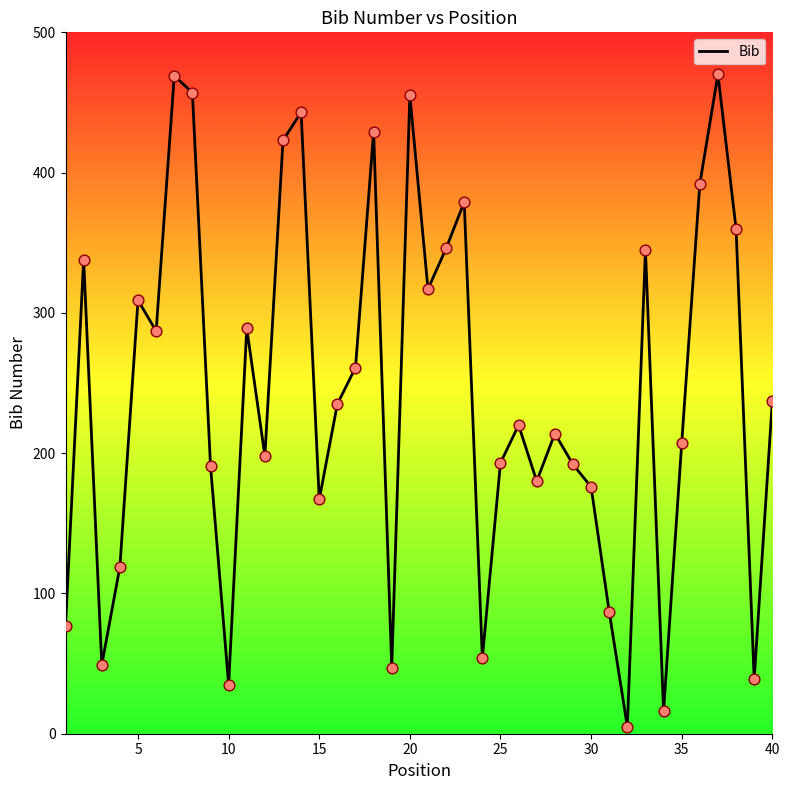

What is the maximum value shown in the chart?

470